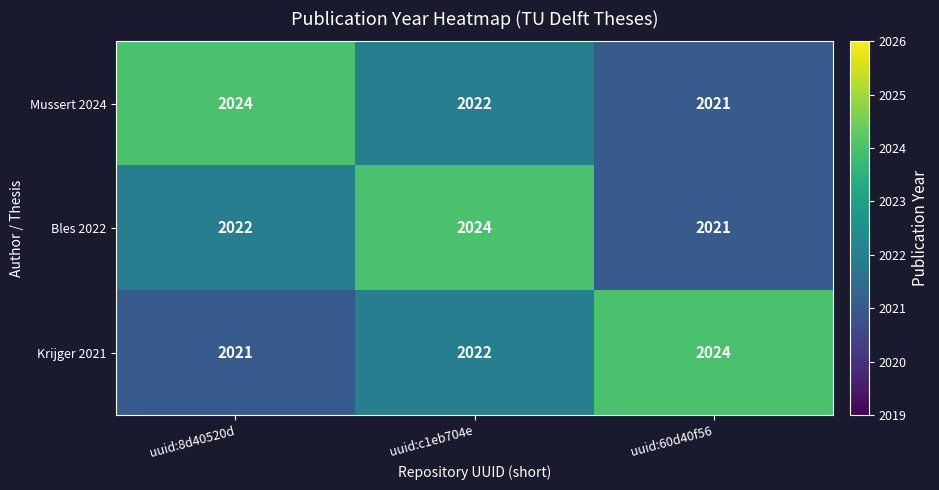

The value of Mussert 2024 at uuid:8d40520d is 3416. True or false?

False